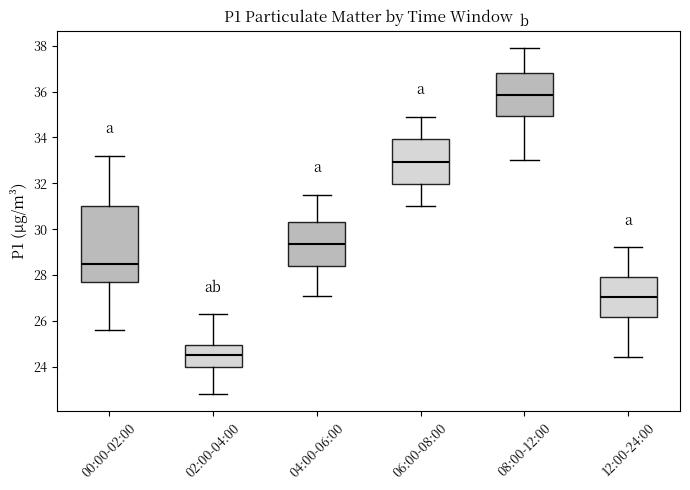

Which box has the highest median line?

08:00-12:00